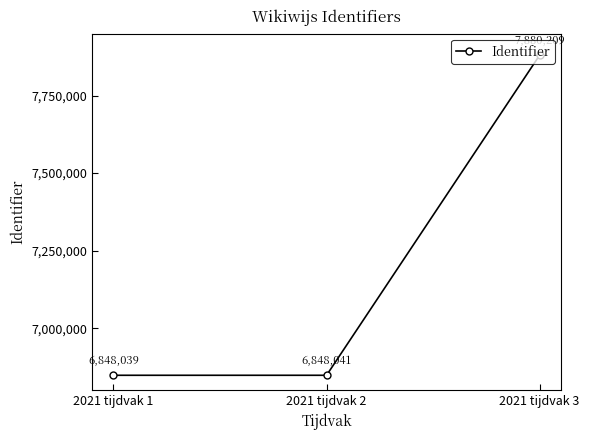

The chart shows a value of 6848039 at 2021 tijdvak 1. True or false?

True